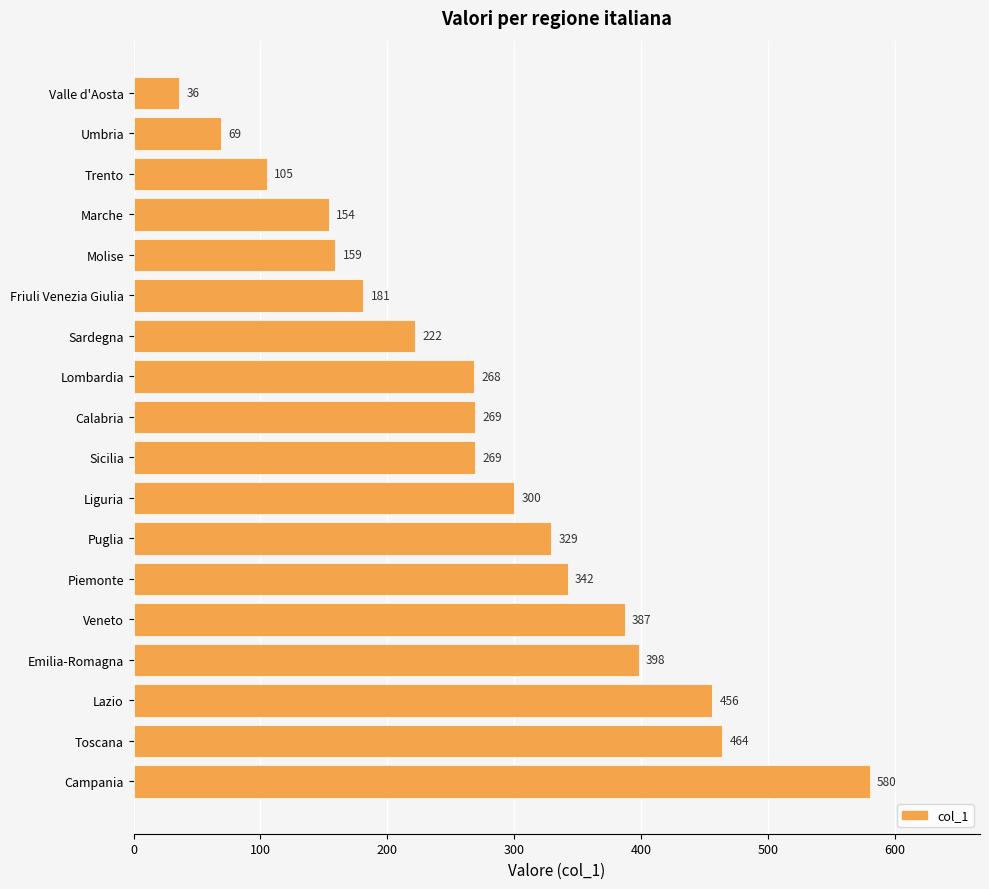

What is the sum of all values?

4988